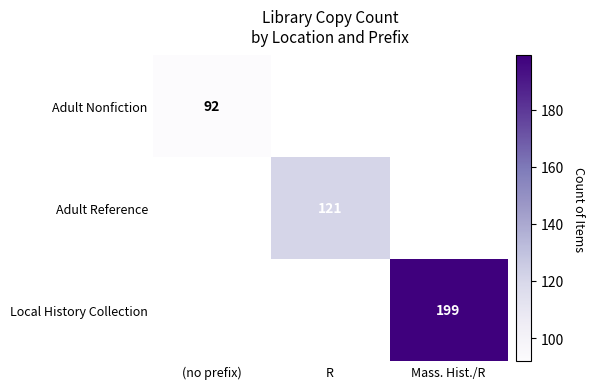

The Local History Collection series shows 199 at Mass. Hist./R. True or false?

True